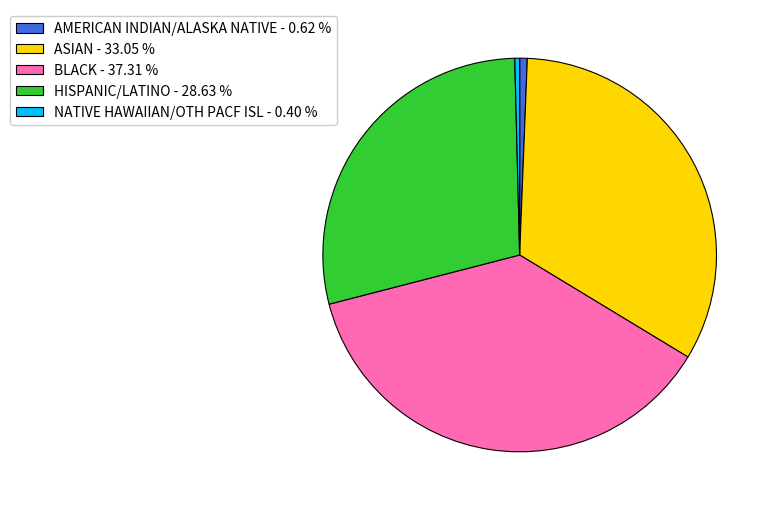

How many segments does this pie chart have?

5